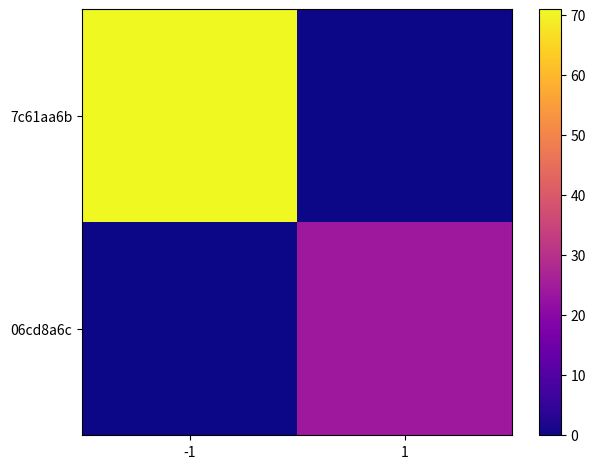

Between -1 and 1, which series saw the biggest shift?

7c61aa6b